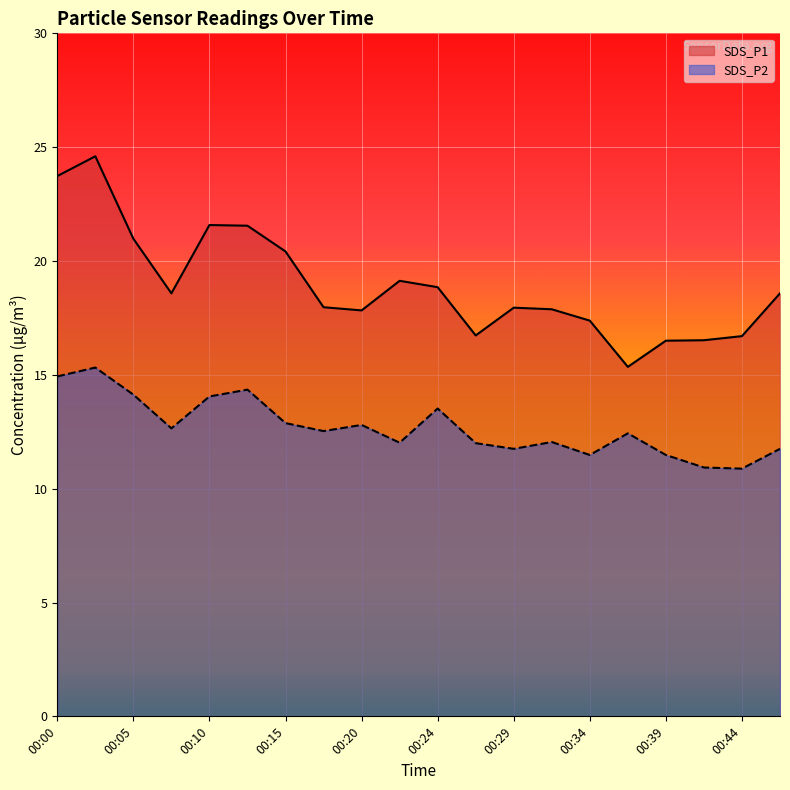

What is the value of the SDS_P2 point at the 20th from the left?

11.8